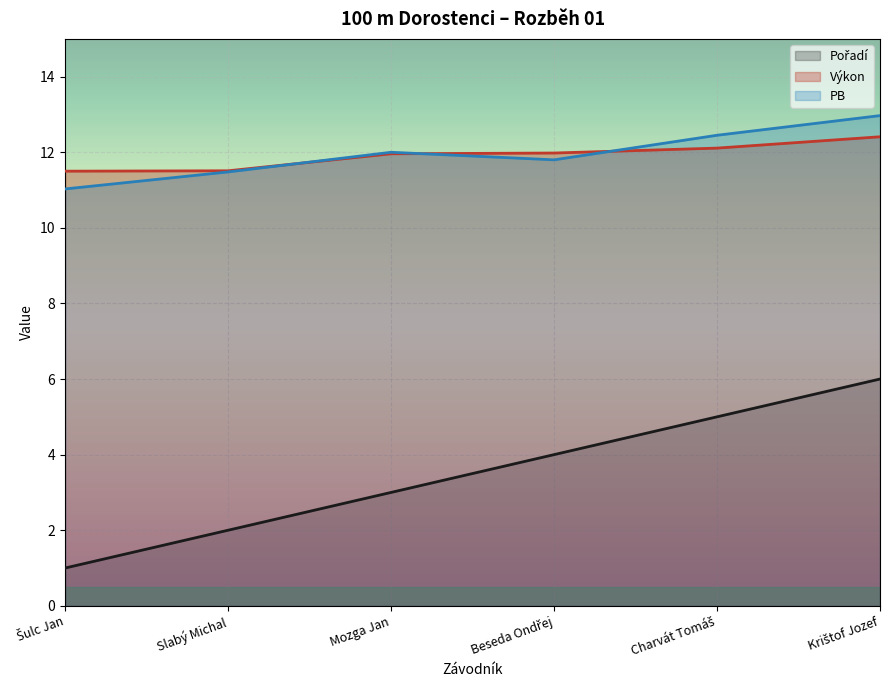

What is the sum of all Výkon values?

71.5